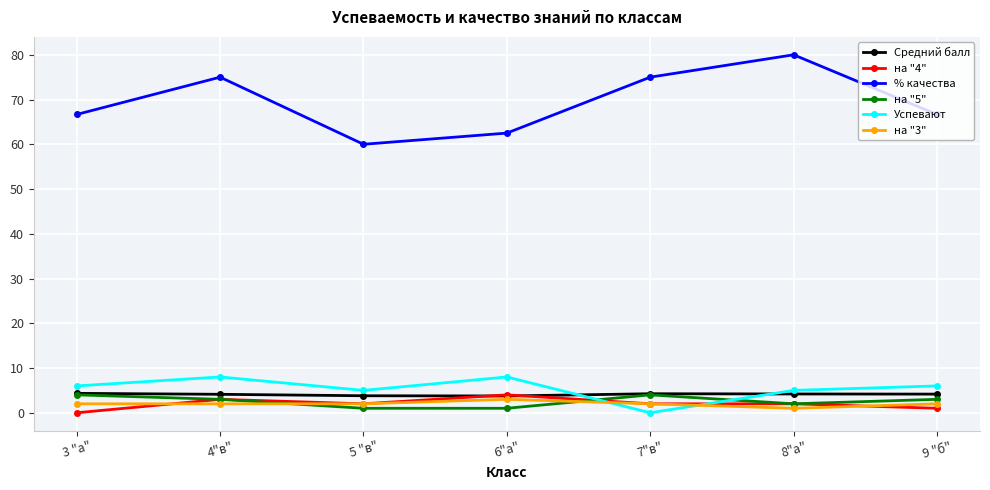

At how many categories does at least one series exceed 21?

7